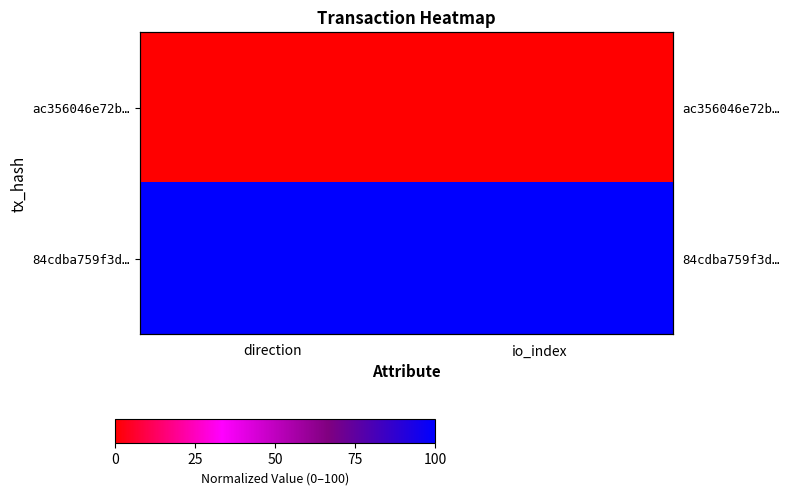

At how many categories does at least one series exceed 78?

2